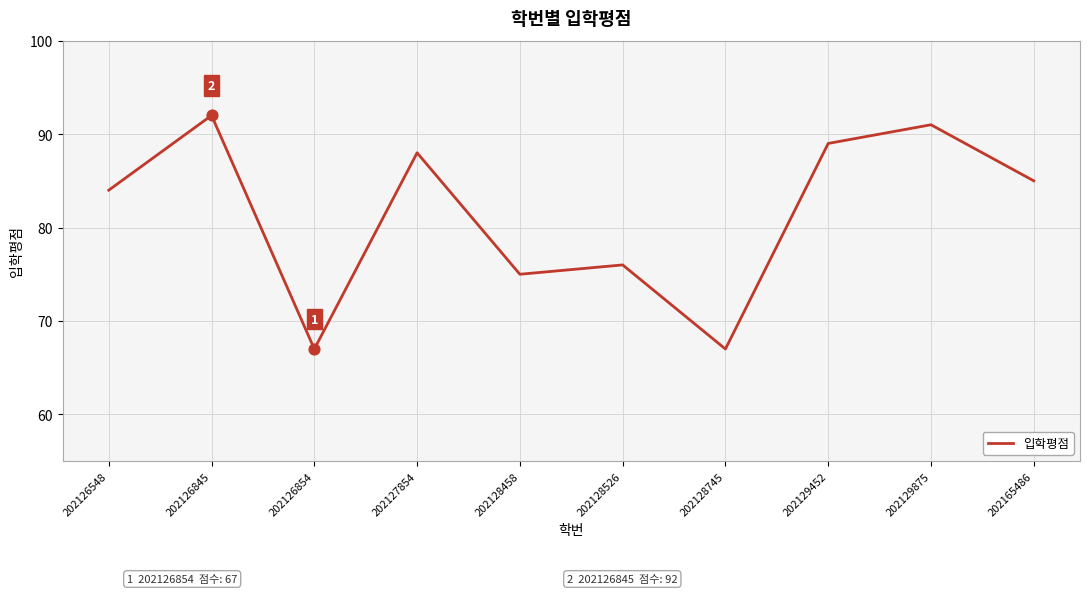

Which has a higher value, 202128458 or 202165486?

202165486